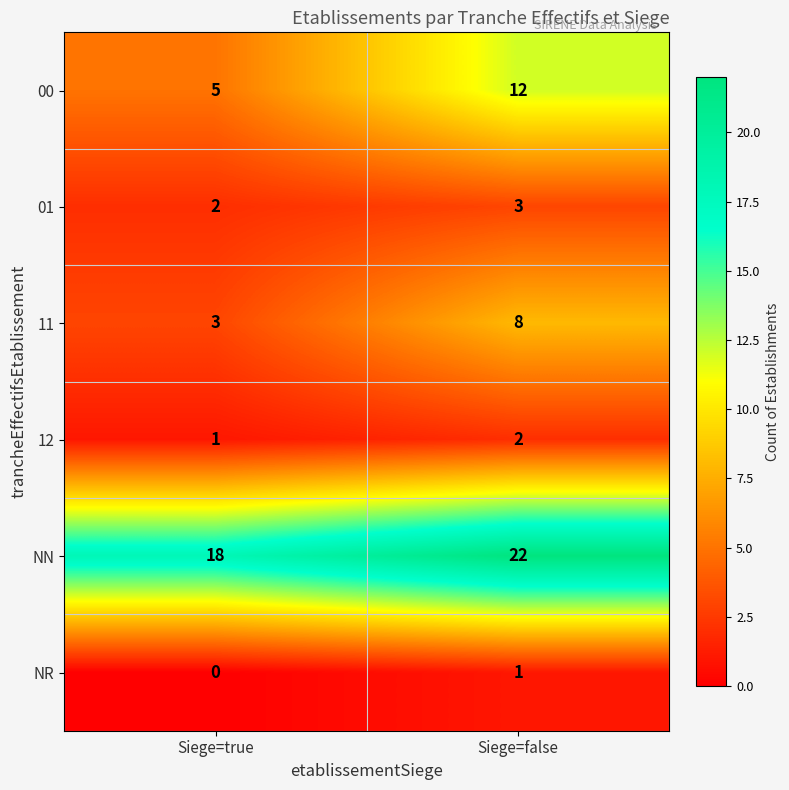

What is the difference between the 00 values at Siege=true and Siege=false?

7